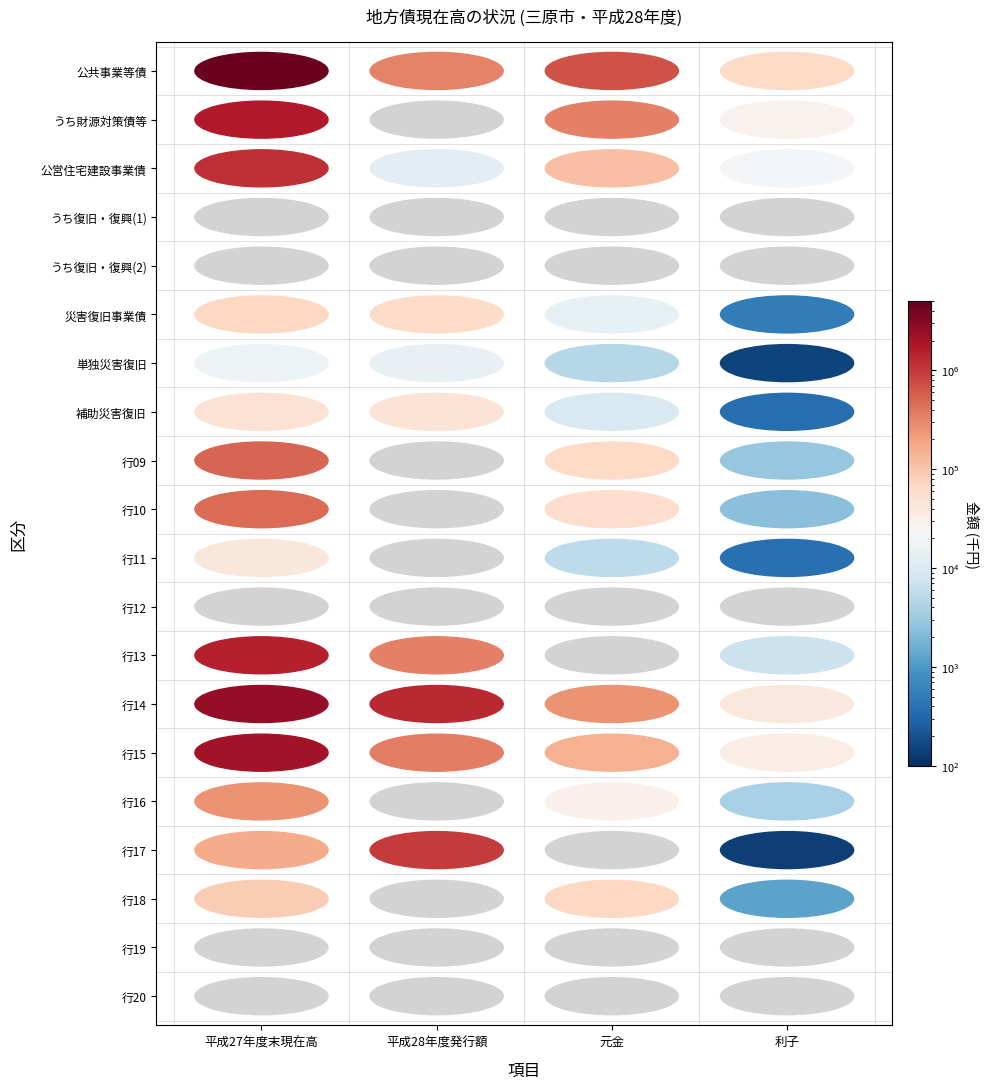

What is the difference between the 0 values at 11 and 10?

41250